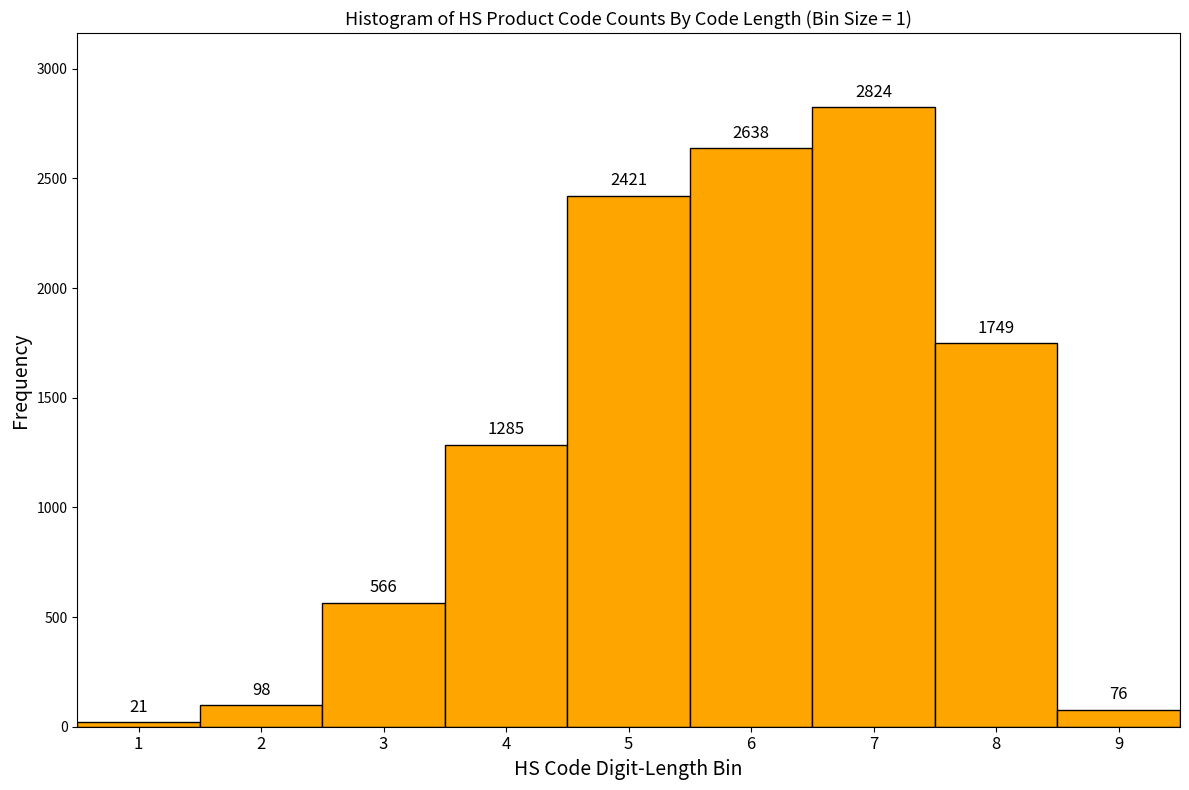

Reading right to left, what are all the values shown in this chart?

9=76	8=1749	7=2824	6=2638	5=2421	4=1285	3=566	2=98	1=21